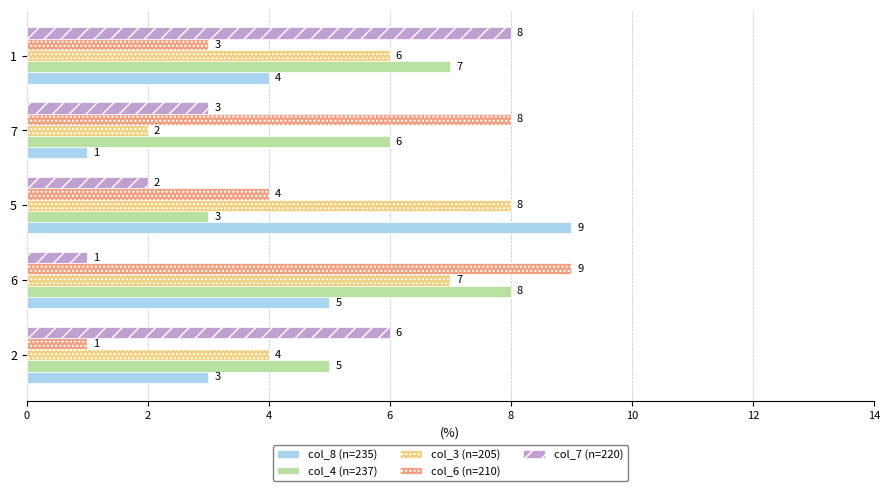

Is it true that col_6 (n=210) equals 3 at 1?

True